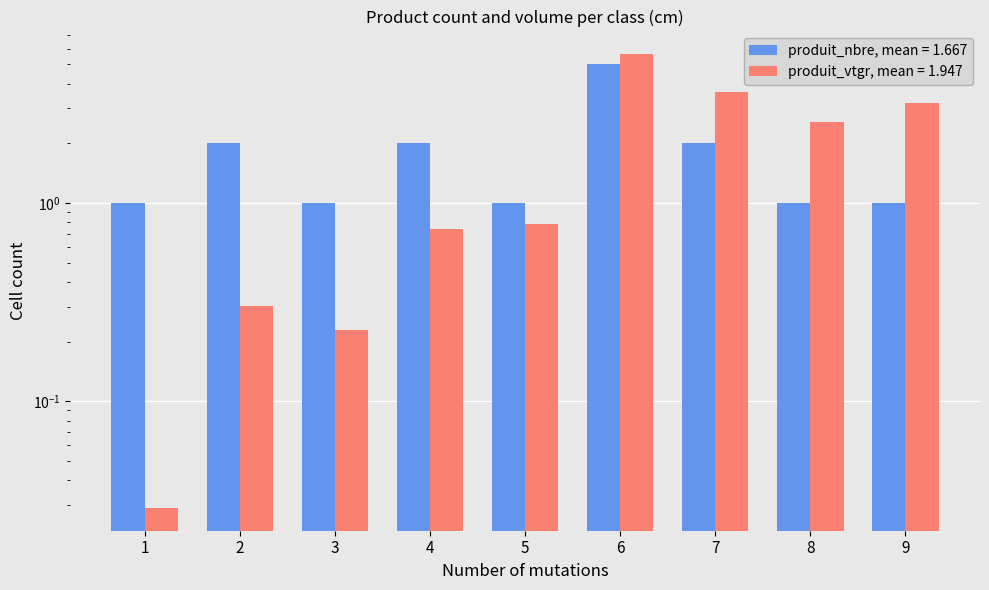

Does the chart contain any negative values?

No